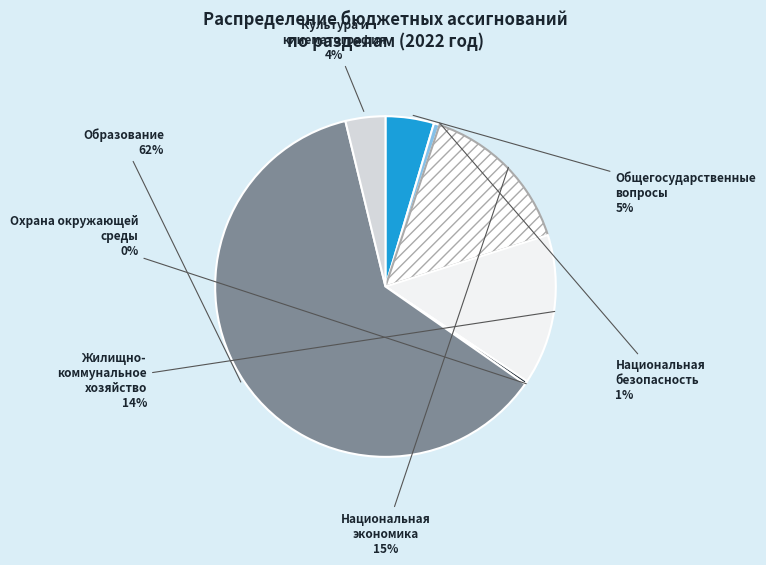

How many slices are in this pie chart?

7